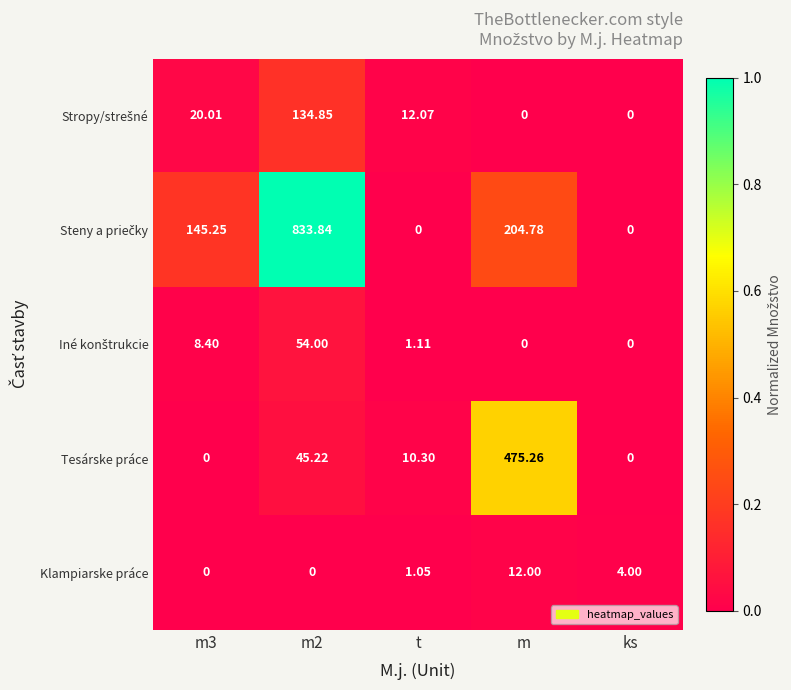

How many values in the Tesárske práce series exceed 10?

3